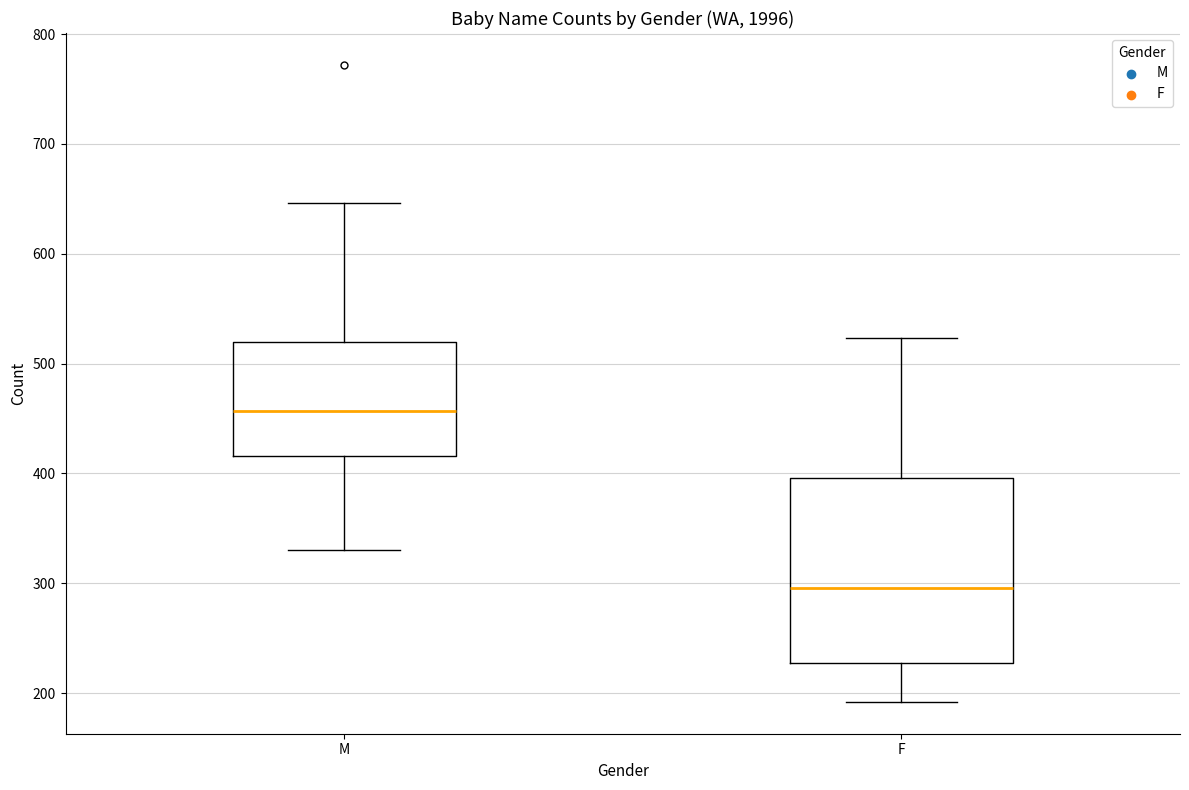

Reading left to right, read every box against the y-axis: the position of its median line, the range the box covers, and the ends of its whiskers. The values are not printed on the chart, so give them approximately, as read against the axis.

M: median 460, box 420 to 520, whiskers 330 to 650
F: median 300, box 230 to 400, whiskers 190 to 520